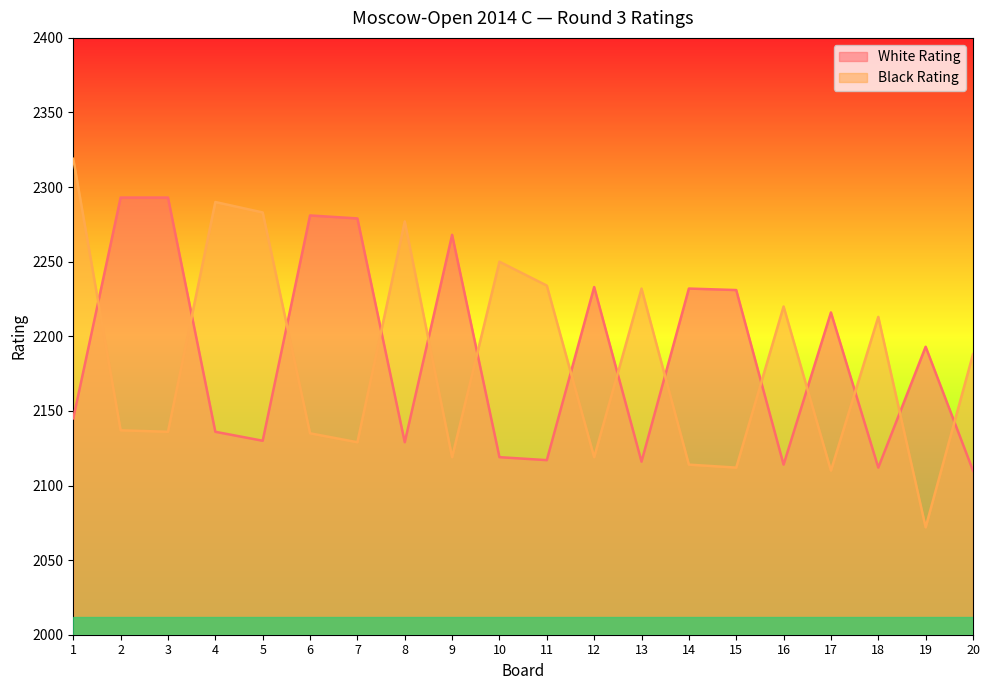

In White Rating, how many points are lower than both neighbors (excluding endpoints)?

6